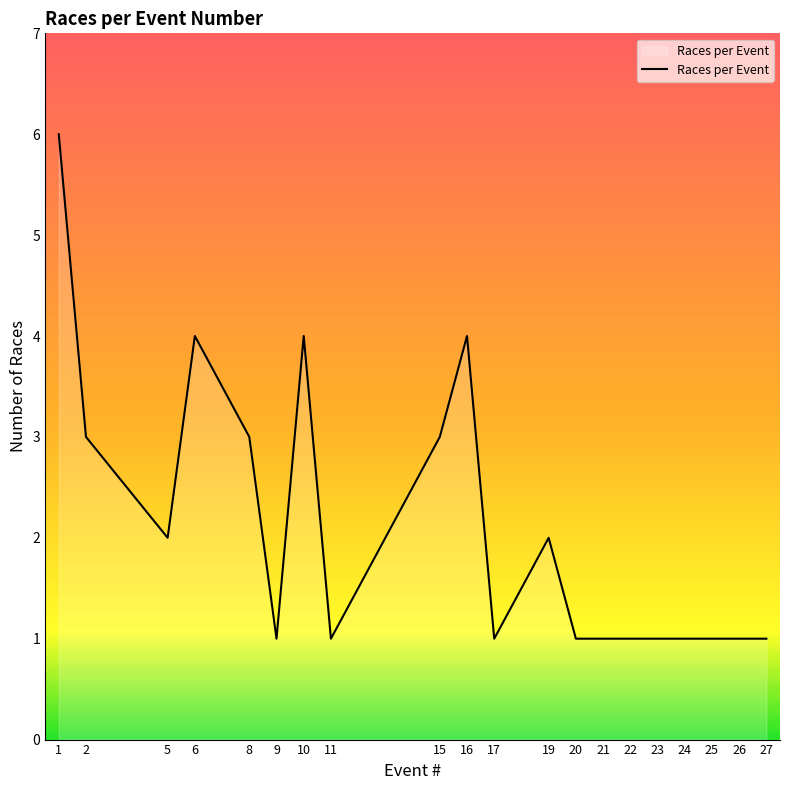

True or false: there are more than 2 points higher than both neighbors.

True